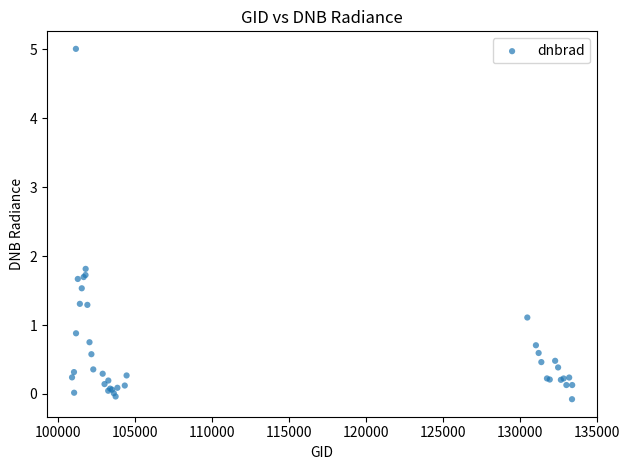

What Y value in the scatter plot is closest to 2?

1.8